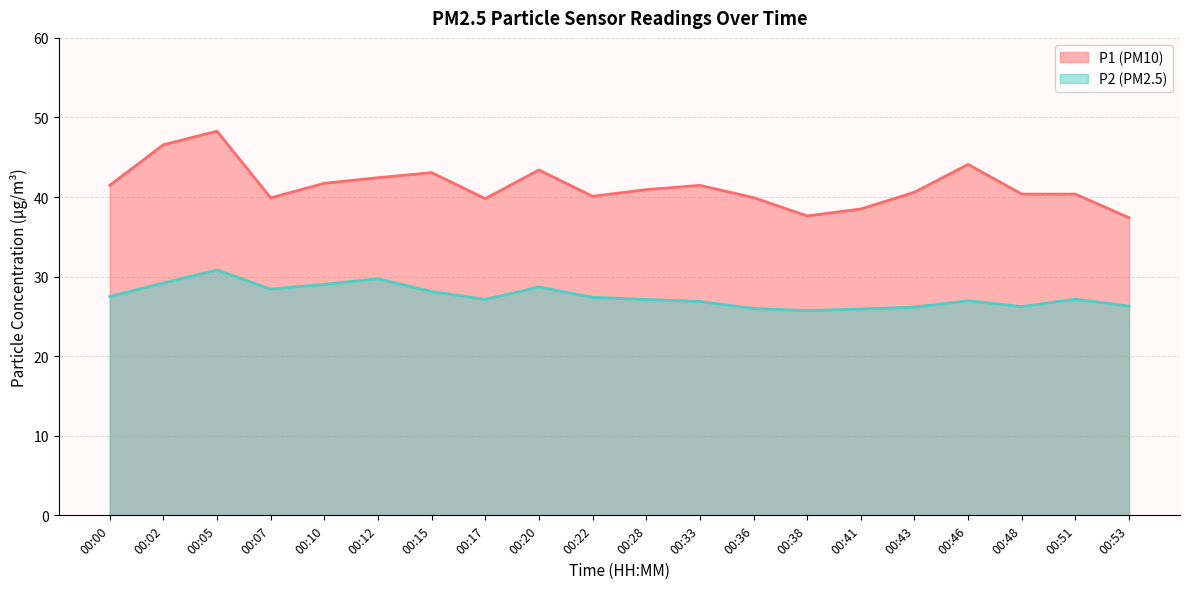

Which series has the largest range (max minus min)?

P1